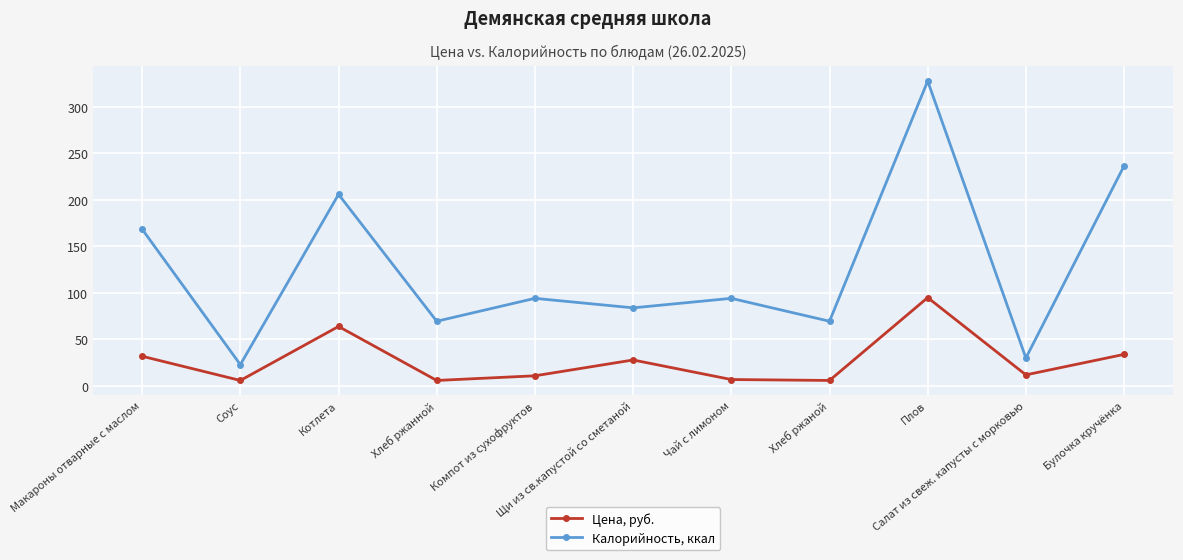

Is it true that Цена, руб. equals 6.0 at Соус?

True